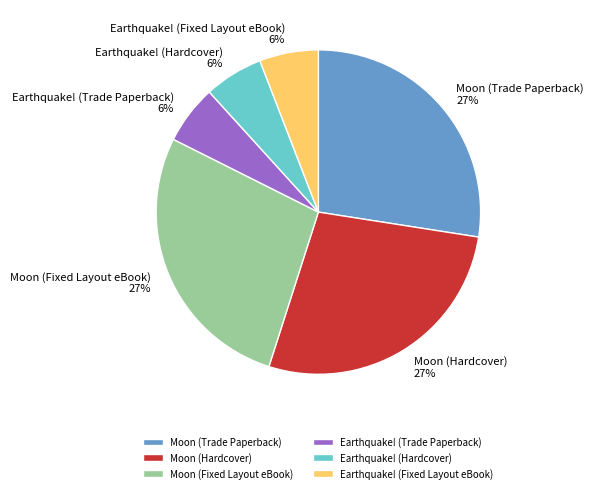

Combined, do Earthquake! (Fixed Layout eBook) and Moon (Fixed Layout eBook) account for over 50%?

No